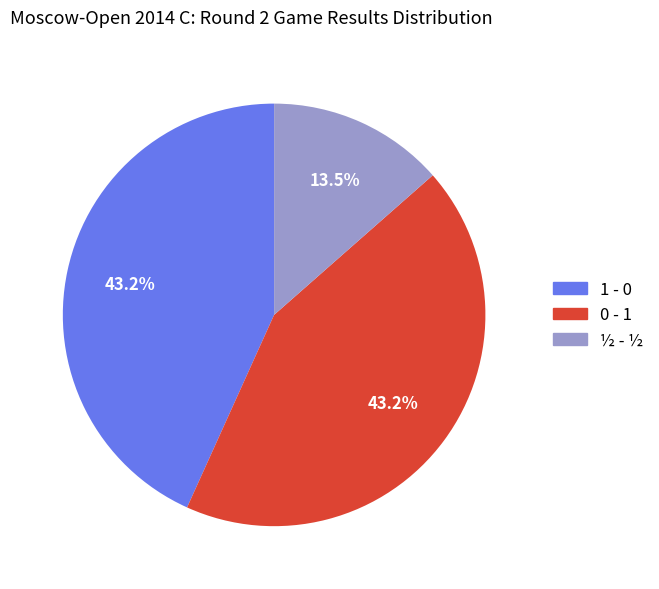

How many segments does this pie chart have?

3